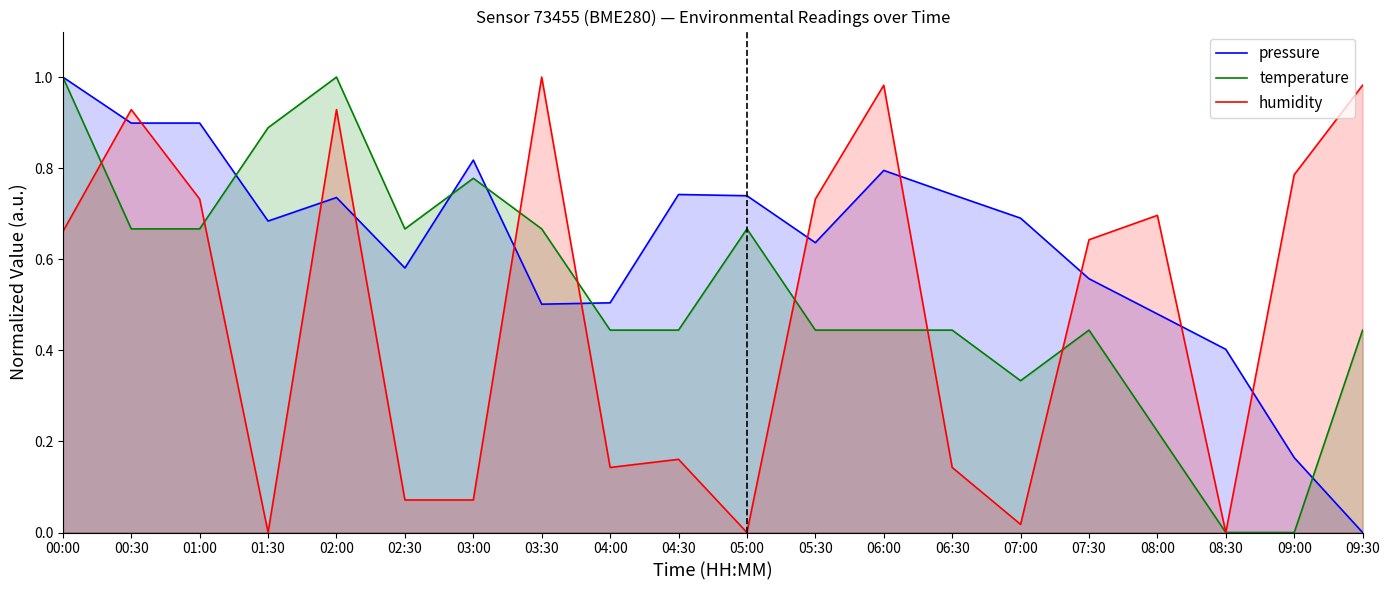

Reading left to right, transcribe all the data shown in this chart.

pressure: 00:00=1.0	00:30=0.9	01:00=0.9	01:30=0.7	02:00=0.7	02:30=0.6	03:00=0.8	03:30=0.5	04:00=0.5	04:30=0.7	05:00=0.7	05:30=0.6	06:00=0.8	06:30=0.7	07:00=0.7	07:30=0.6	08:00=0.5	08:30=0.4	09:00=0.2	09:30=0.0
temperature: 00:00=1.0	00:30=0.7	01:00=0.7	01:30=0.9	02:00=1.0	02:30=0.7	03:00=0.8	03:30=0.7	04:00=0.4	04:30=0.4	05:00=0.7	05:30=0.4	06:00=0.4	06:30=0.4	07:00=0.3	07:30=0.4	08:00=0.2	08:30=0.0	09:00=0.0	09:30=0.4
humidity: 00:00=0.7	00:30=0.9	01:00=0.7	01:30=0.0	02:00=0.9	02:30=0.1	03:00=0.1	03:30=1.0	04:00=0.1	04:30=0.2	05:00=0.0	05:30=0.7	06:00=1.0	06:30=0.1	07:00=0.0	07:30=0.6	08:00=0.7	08:30=0.0	09:00=0.8	09:30=1.0